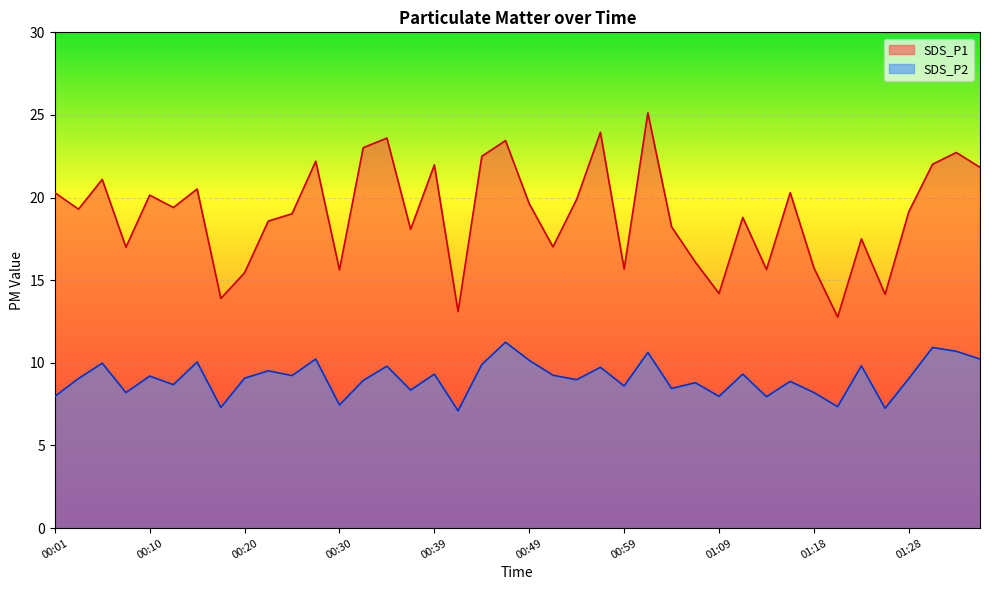

Count the number of categories in the chart.

40